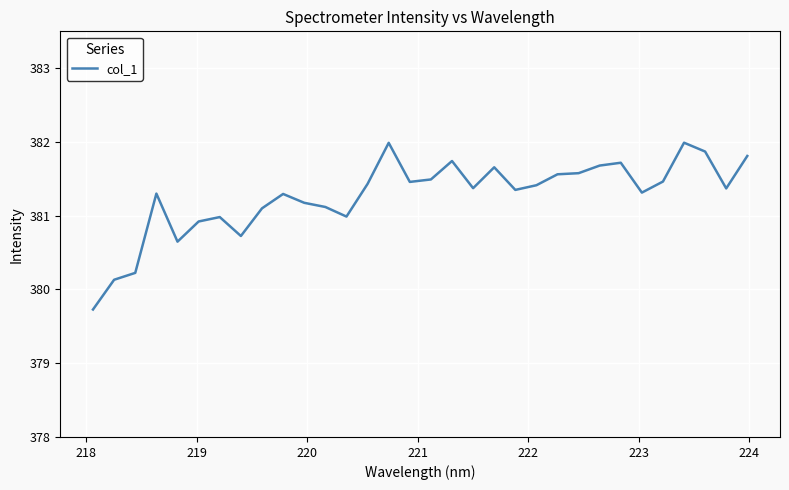

What is the difference between the maximum and second lowest values?

1.9